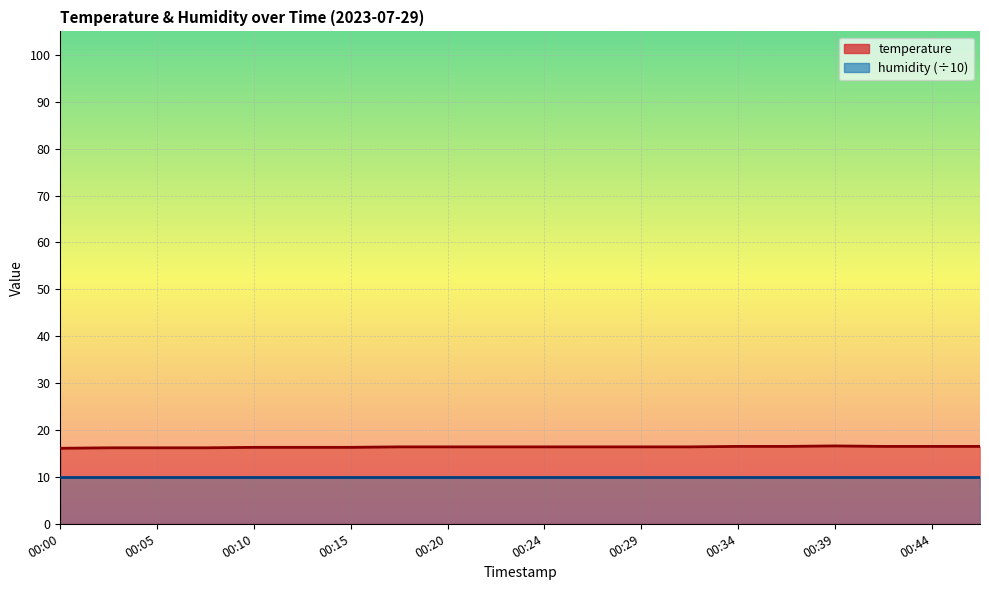

What is the smallest value displayed?

16.1